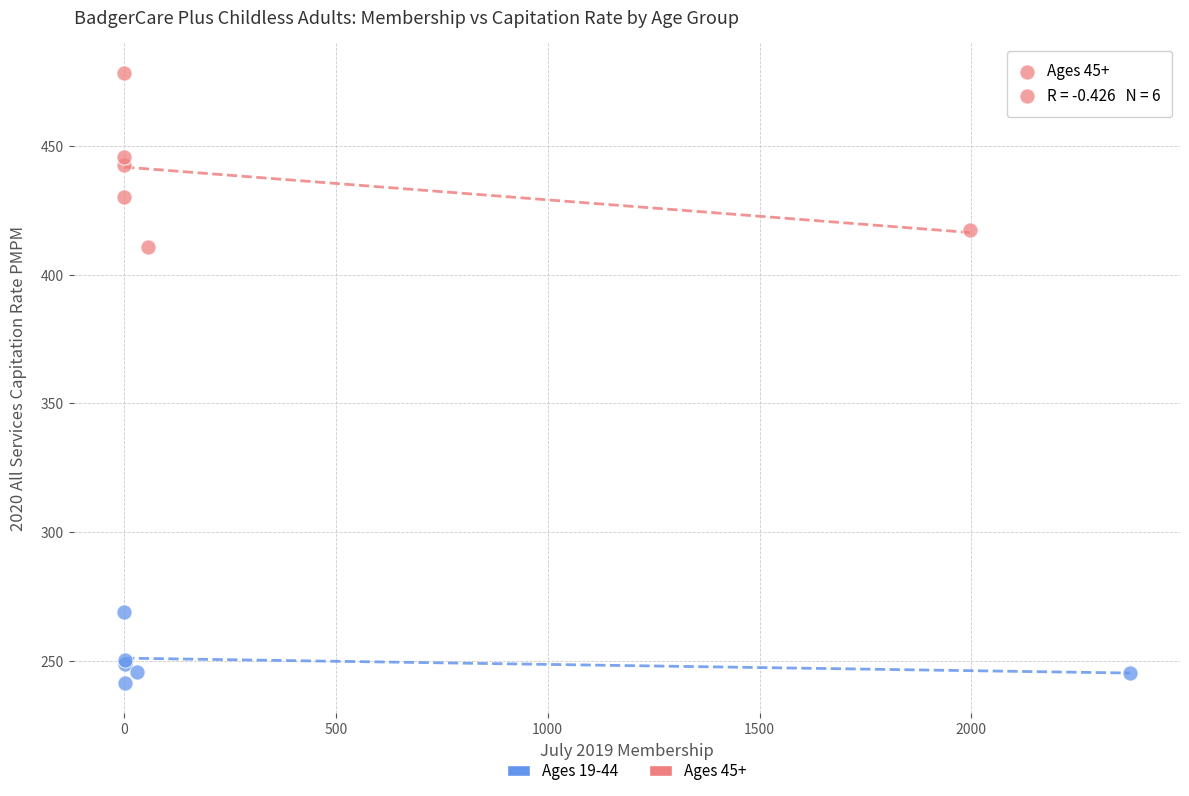

Which series has the widest spread of Y values?

Ages 45+